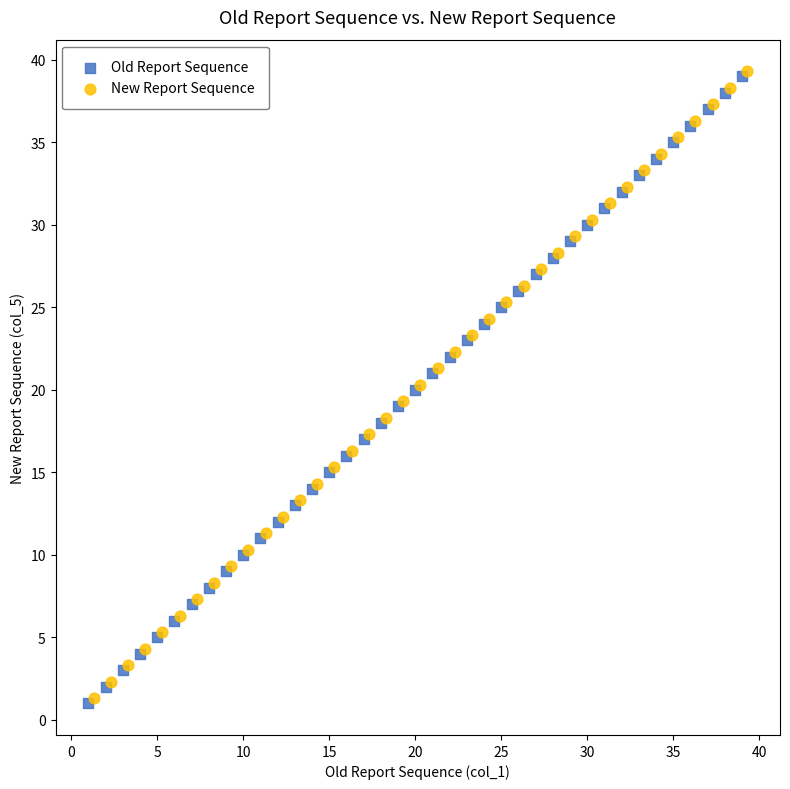

What are all the series names shown in the legend?

Old Report Sequence, New Report Sequence